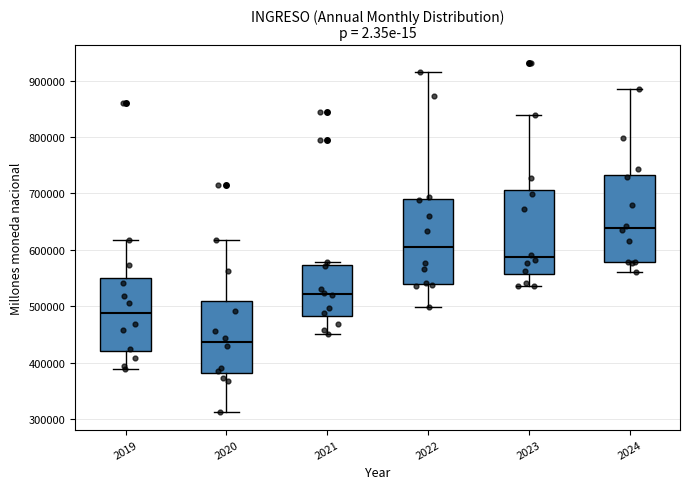

Where is the lower edge of the box at x = 2024 on the y-axis? The values are not printed on the chart, so give them approximately, as read against the axis.

580000